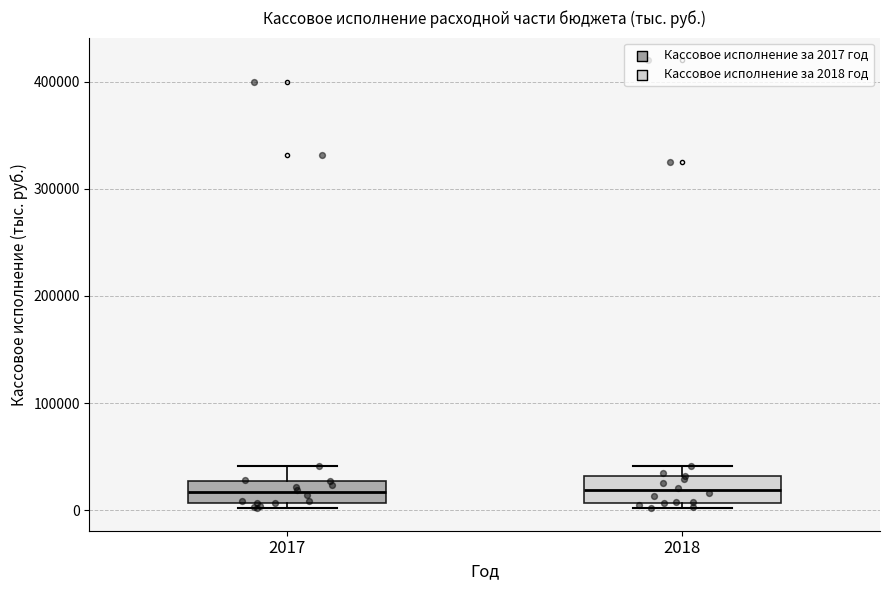

Where is the lower edge of the box at x = 2018 on the y-axis? The values are not printed on the chart, so give them approximately, as read against the axis.

10000